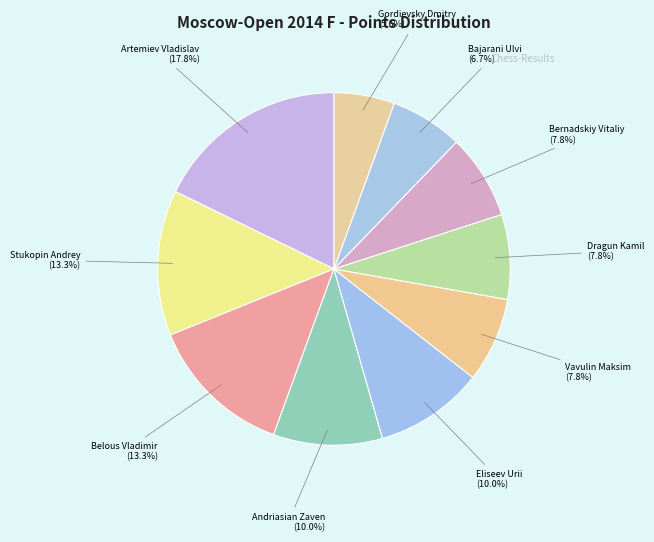

How much of the chart is everything except Belous Vladimir?

86.7%